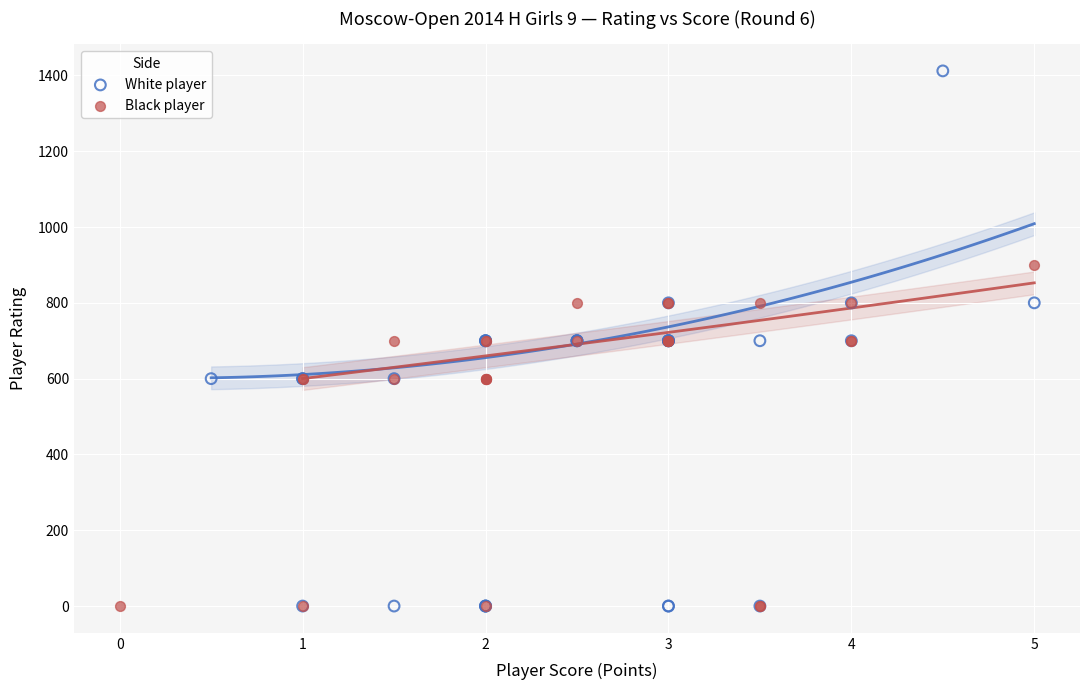

What are all the series names shown in the legend?

White player, Black player